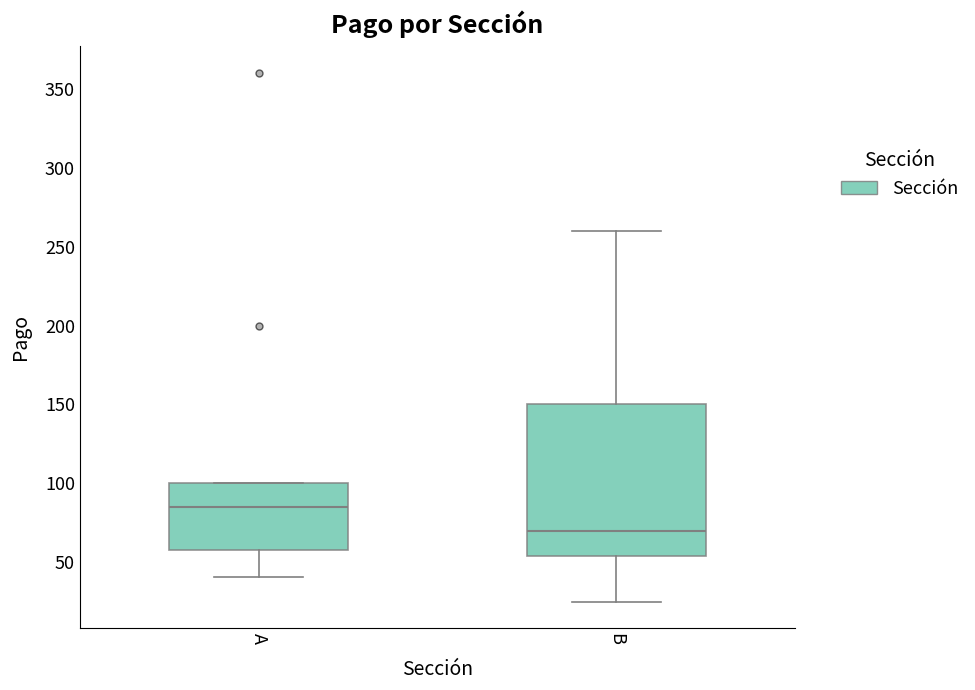

Reading left to right, transcribe this box plot: for each box, give where its median line is, the range the box spans, and where its two whiskers end, as read against the y-axis. The values are not printed on the chart, so give them approximately, as read against the axis.

A: median 85, box 60 to 100, whiskers 40 to 100
B: median 70, box 55 to 150, whiskers 25 to 260